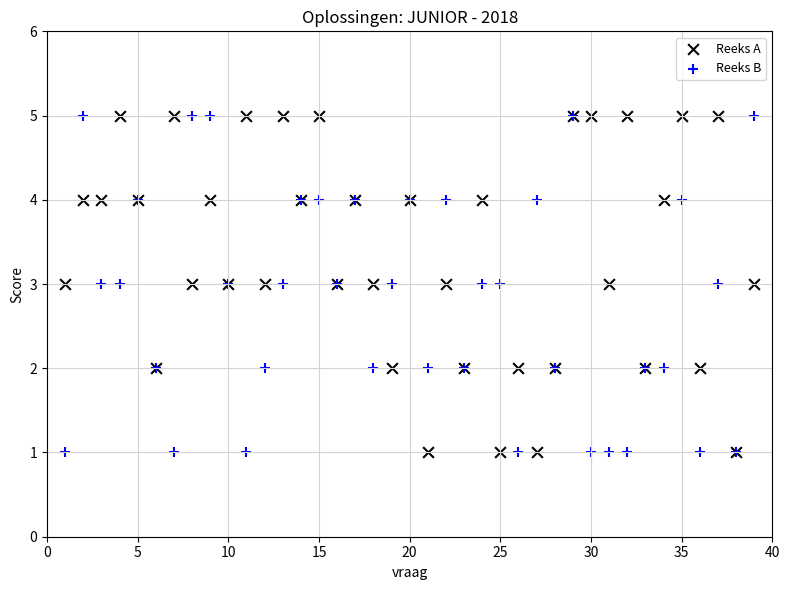

What is the X range (max minus min) for the scatter plot?

38